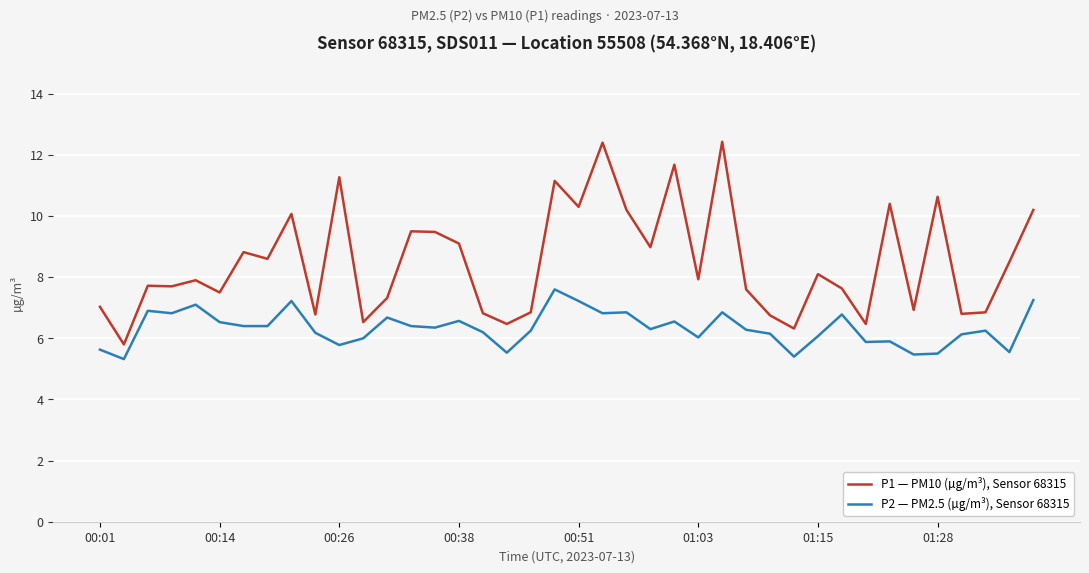

What is the maximum value shown in the chart?

12.4